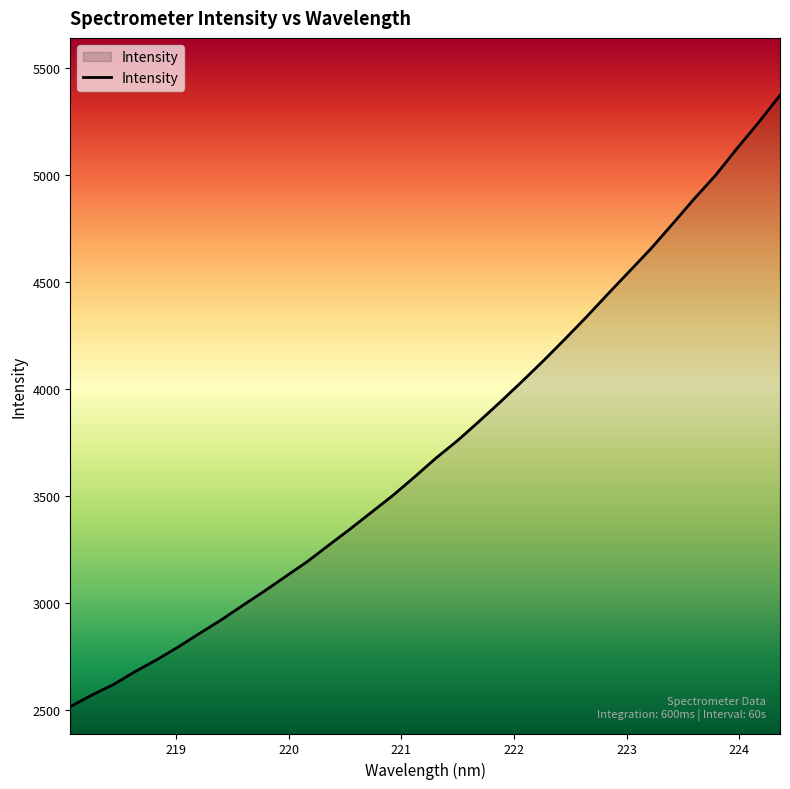

What is the difference between the maximum and minimum values?

2860.2